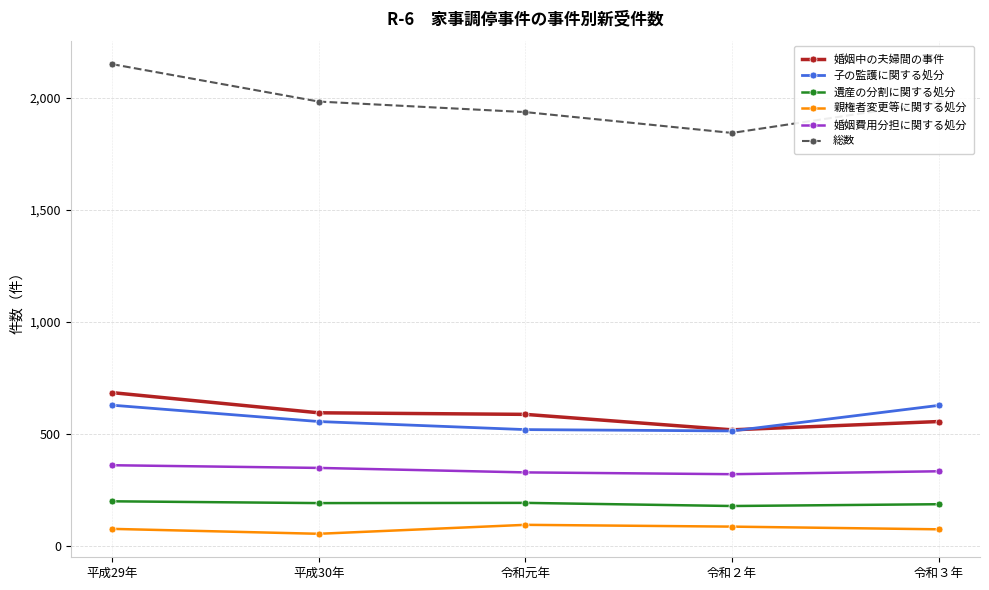

What position from the left is 平成29年?

1